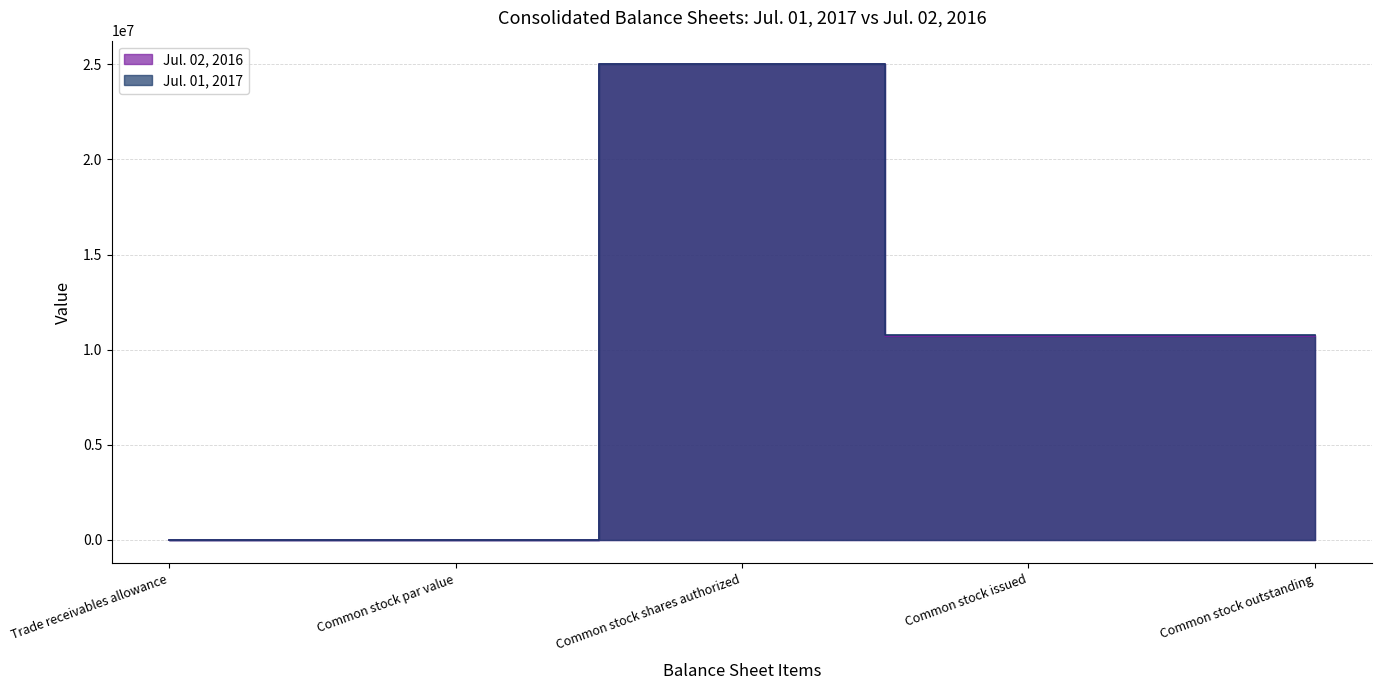

What is the value of the Jul. 01, 2017 point at the 3rd from the left?

25000000